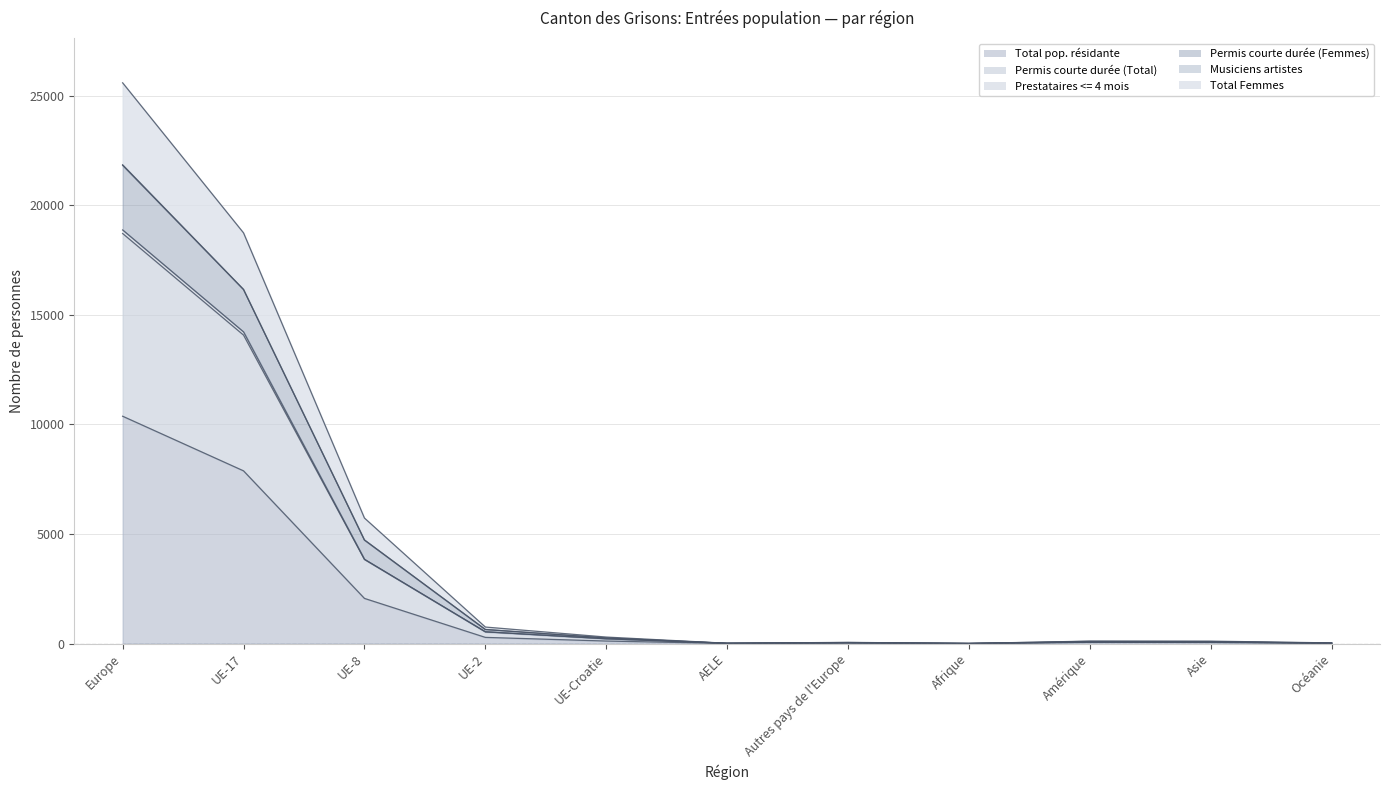

At which category is the sum across all series the highest?

Europe